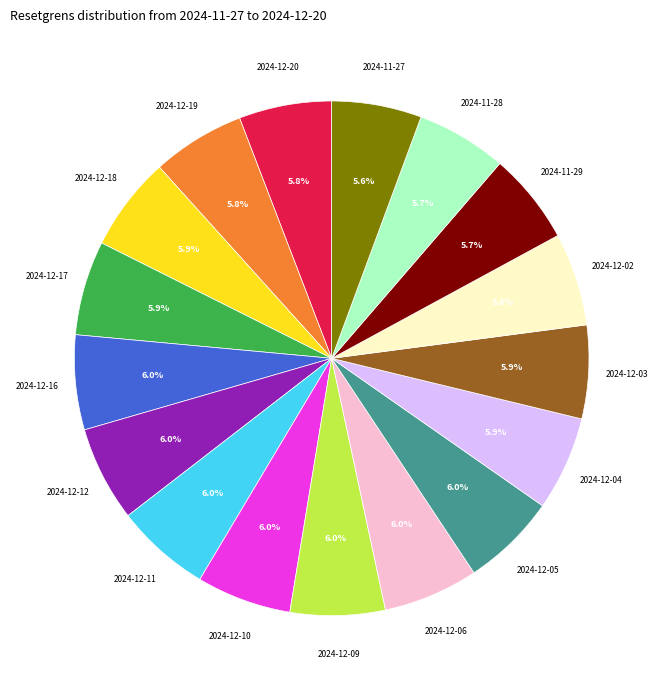

Is there any slice that represents more than half of the pie?

No